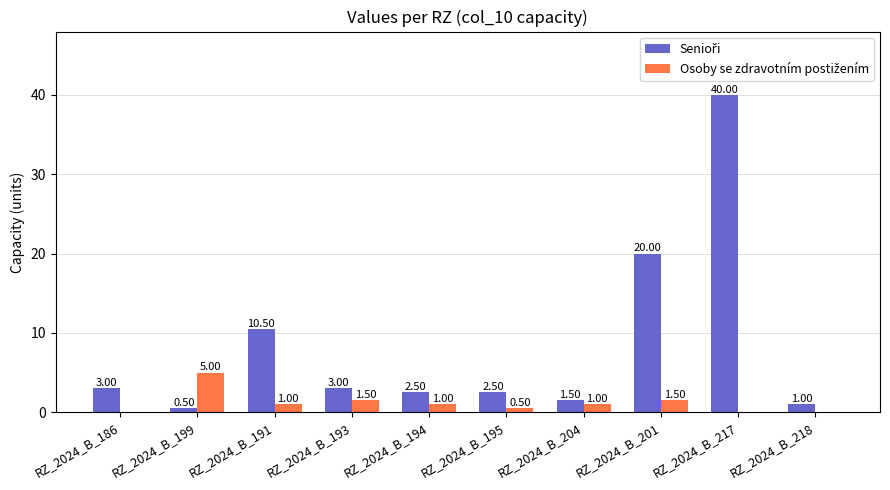

How many series are shown in this chart?

2